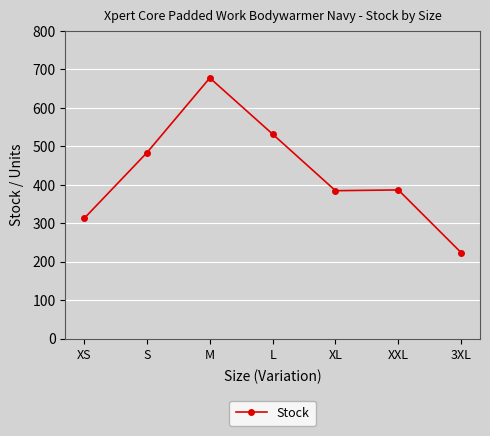

Approximately how many times larger is the value at M compared to XS?

2.2